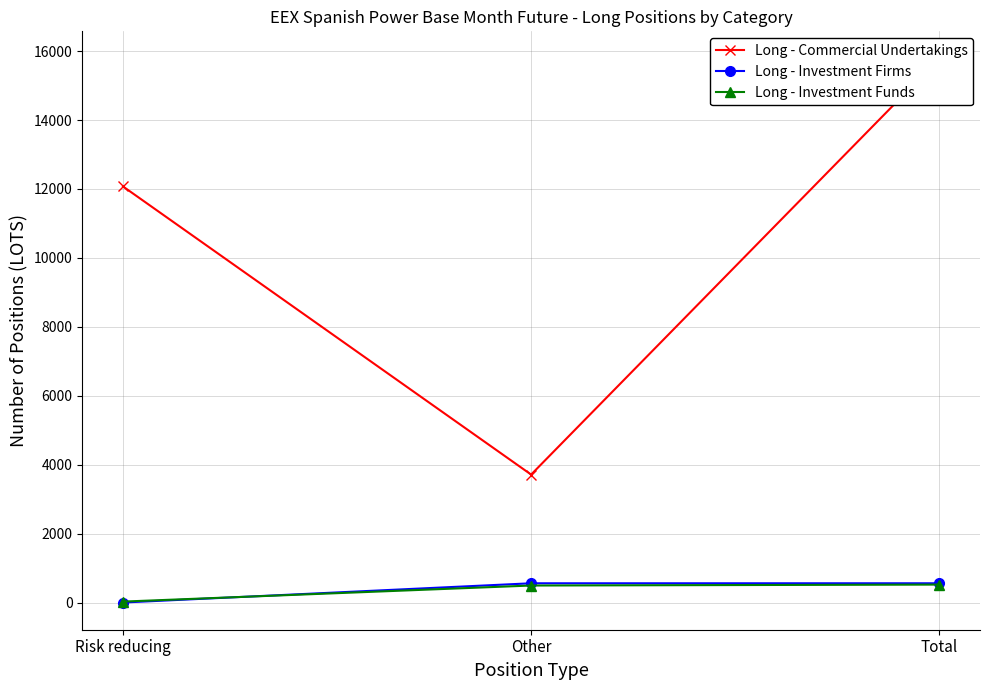

Is it true that Long - Commercial Undertakings equals 18172.7 at Risk reducing?

False